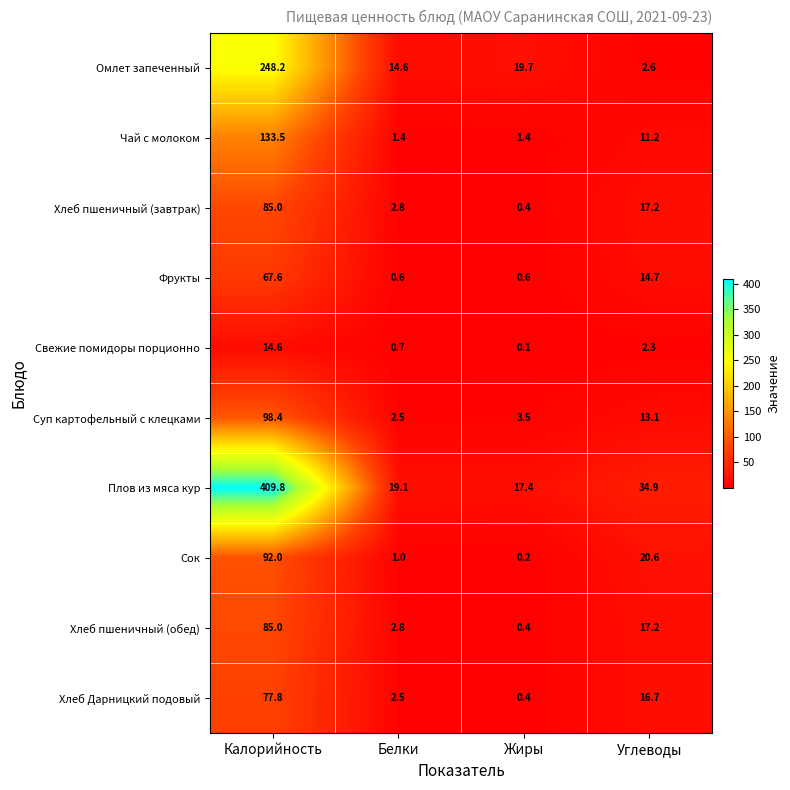

The Фрукты series shows 0.1 at Жиры. True or false?

False